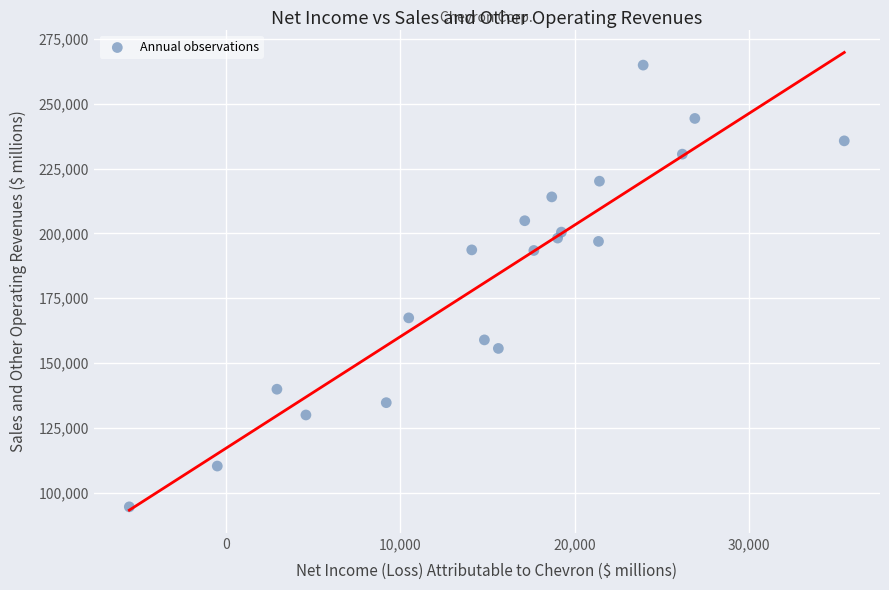

What is the range of Y values (max minus min)?

170487